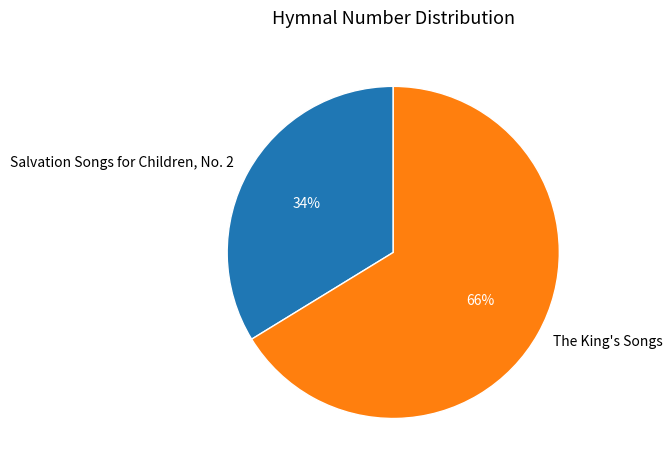

Is the sum of Salvation Songs for Children, No. 2 and The King's Songs greater than half?

Yes